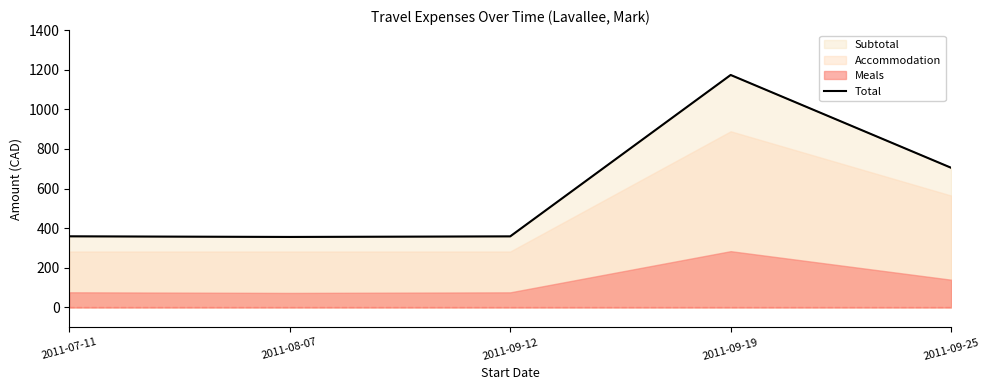

What is the sum of the values at 2011-08-07 and 2011-09-12?

714.7